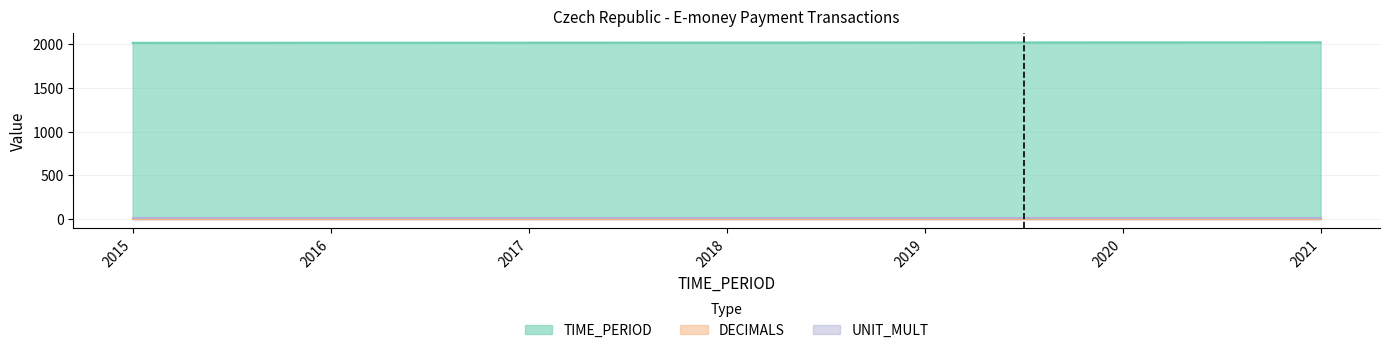

True or false: DECIMALS has a value of 4 at 2017.

False